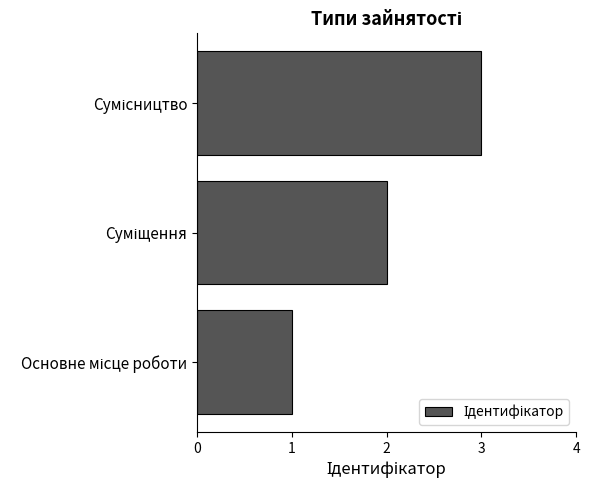

What is the minimum value shown in the chart?

1